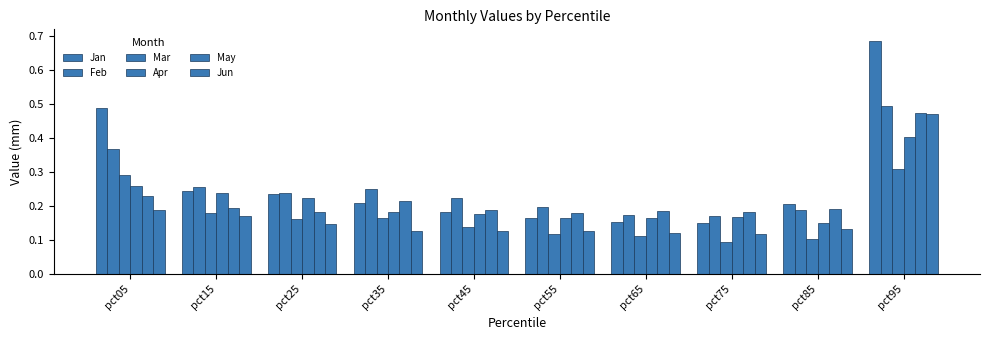

How many categories are shown in the chart?

10